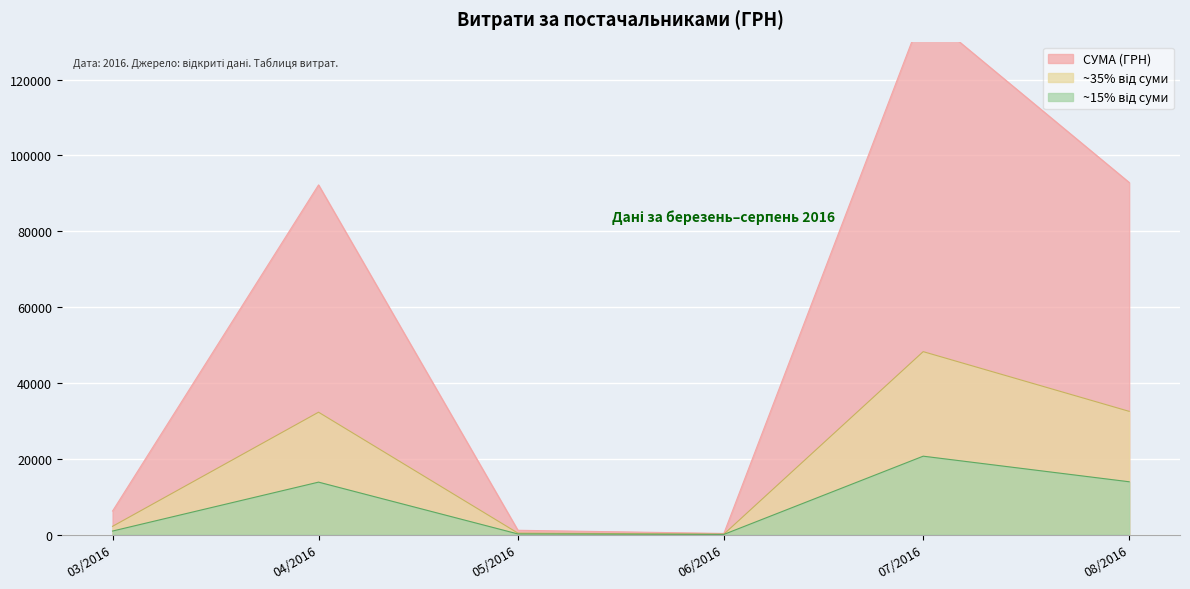

The chart shows a value of 357.7 at 14.07.2016. True or false?

False